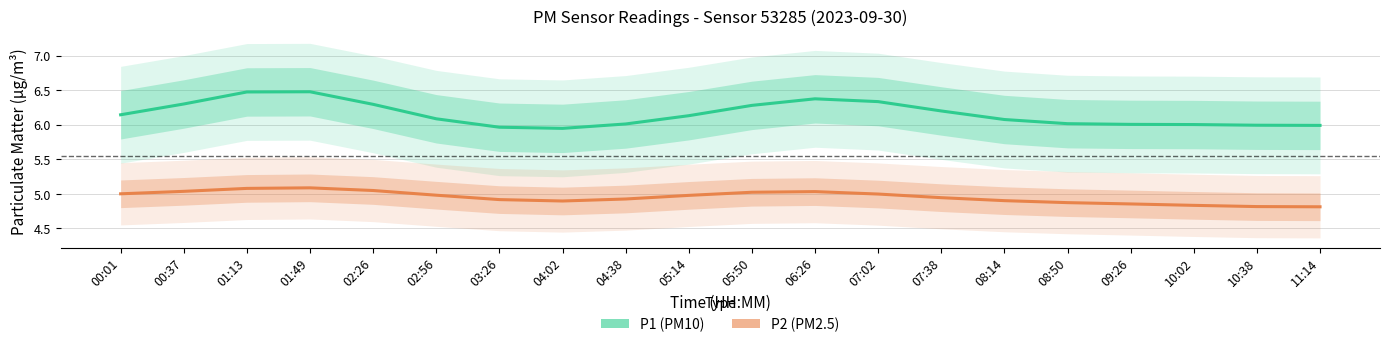

What is the sum of all P2 values?

99.1